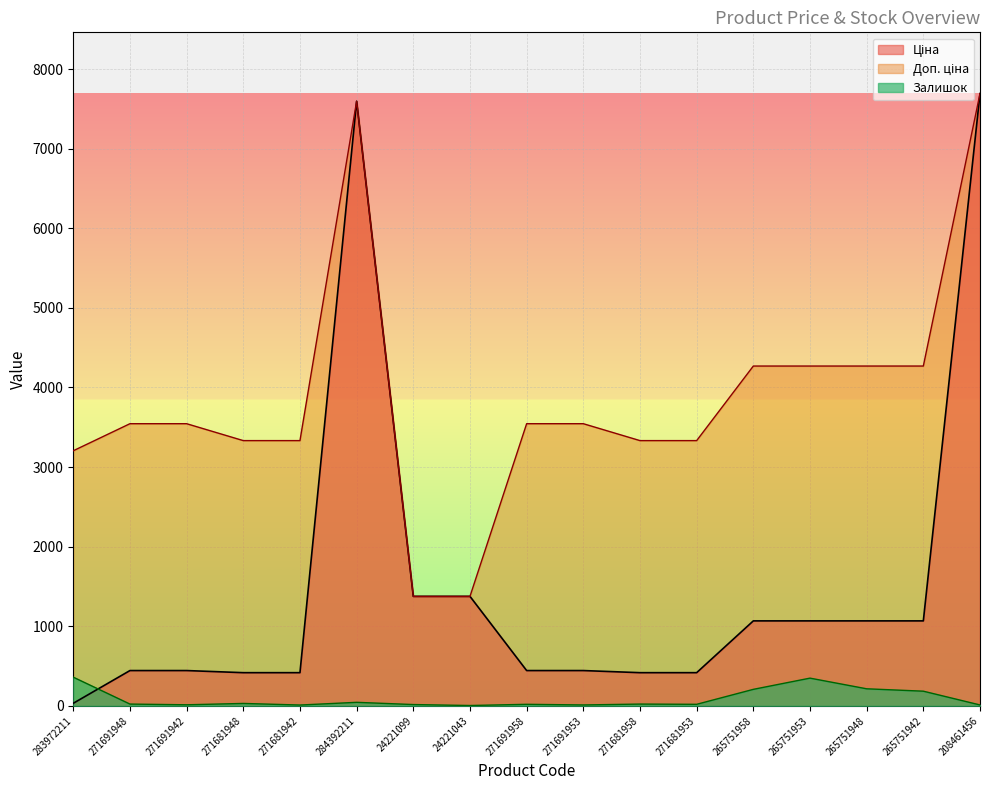

How many intersections are there between Ціна and Доп. ціна?

1